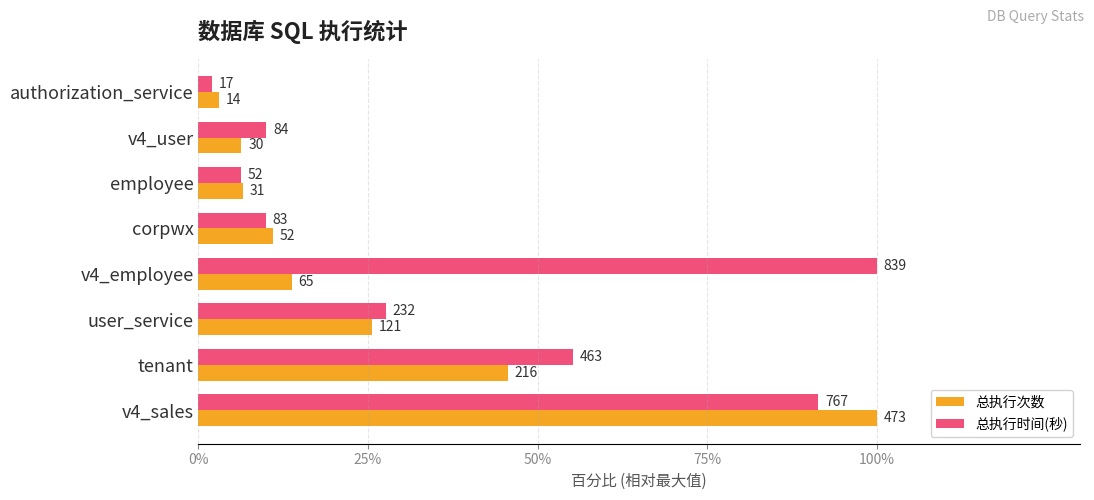

What are all the series names shown in the legend?

总执行次数, 总执行时间(秒)